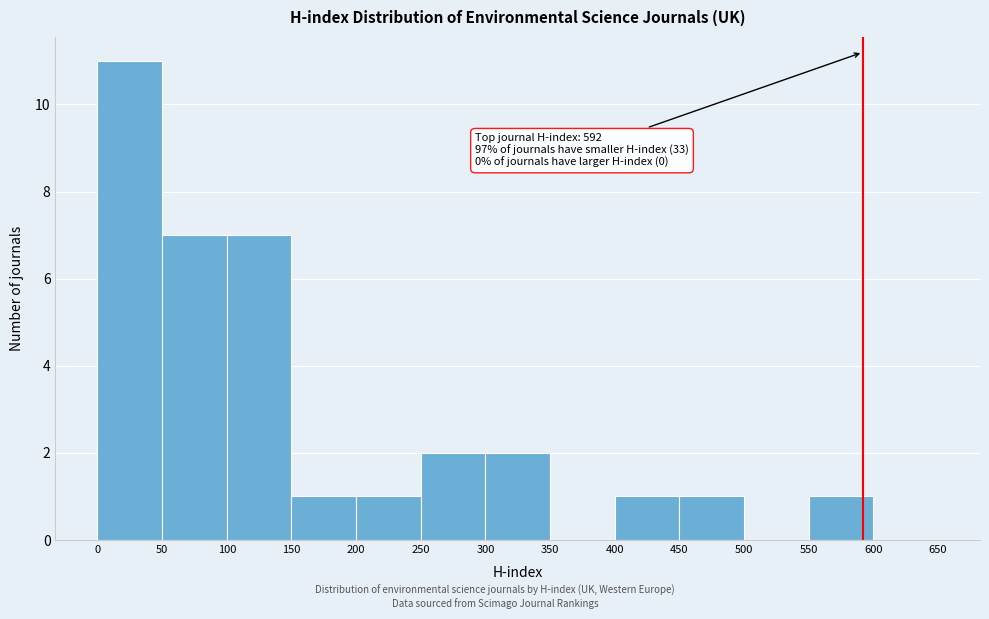

Which range on the x-axis has the tallest bar?

0 to 50